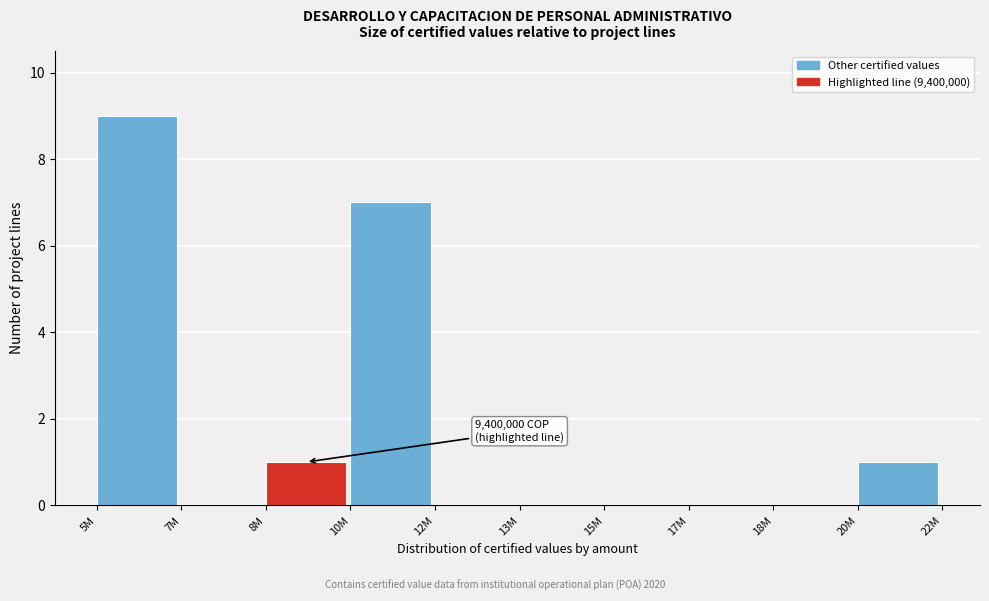

Reading right to left, transcribe all the data shown in this chart.

20M=1	18M=0	17M=0	15M=0	13M=0	12M=0	10M=7	8M=1	7M=0	5M=9